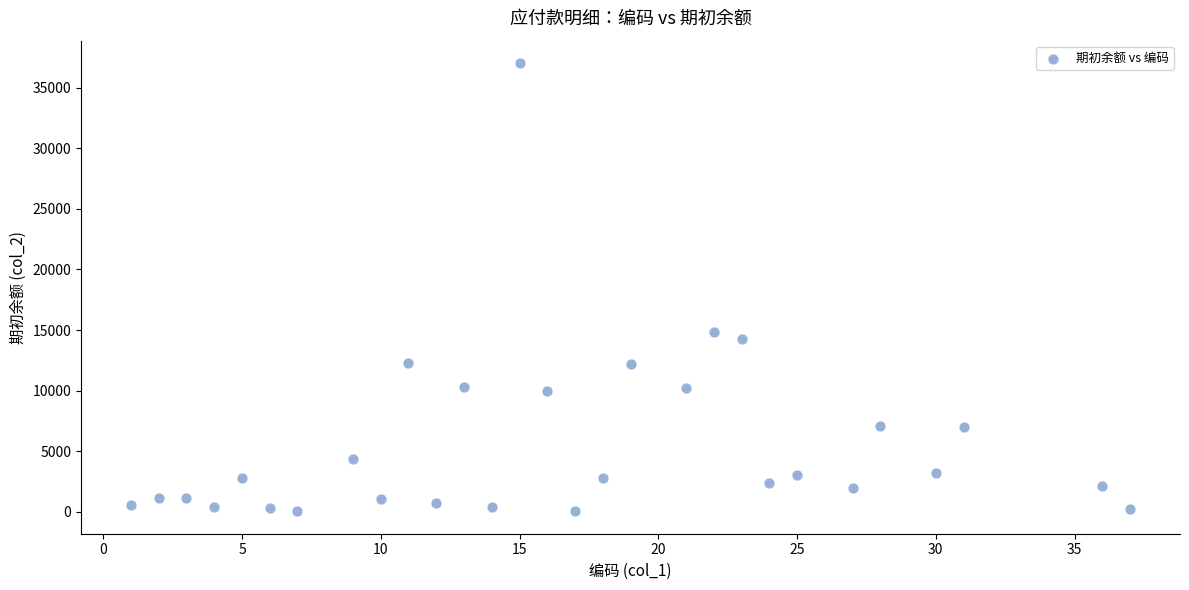

What Y value in the scatter plot is closest to 18536?

14860.0